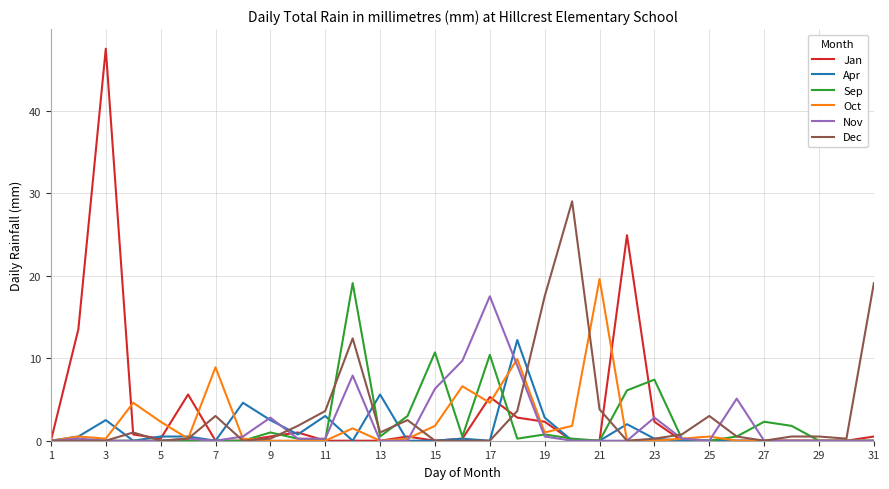

What is the greatest value displayed?

47.5